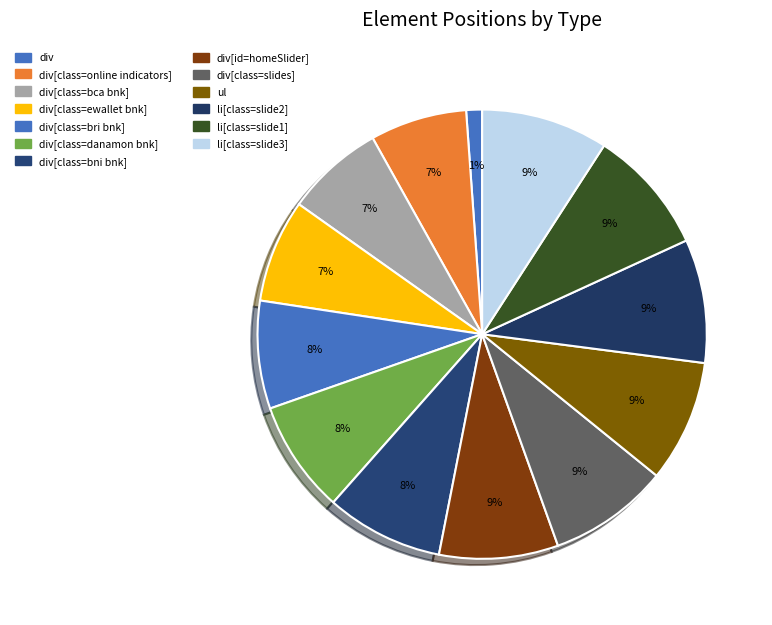

To the nearest percent, what is the average slice percentage?

8%